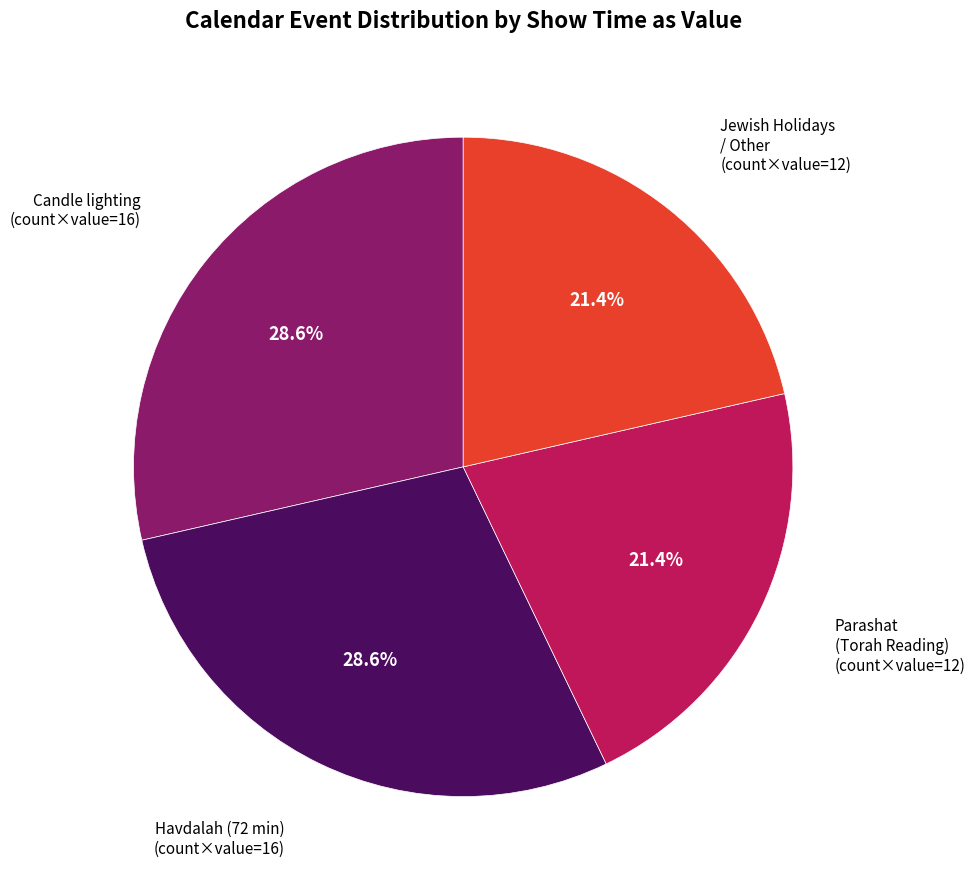

Is there a majority slice in this chart?

No